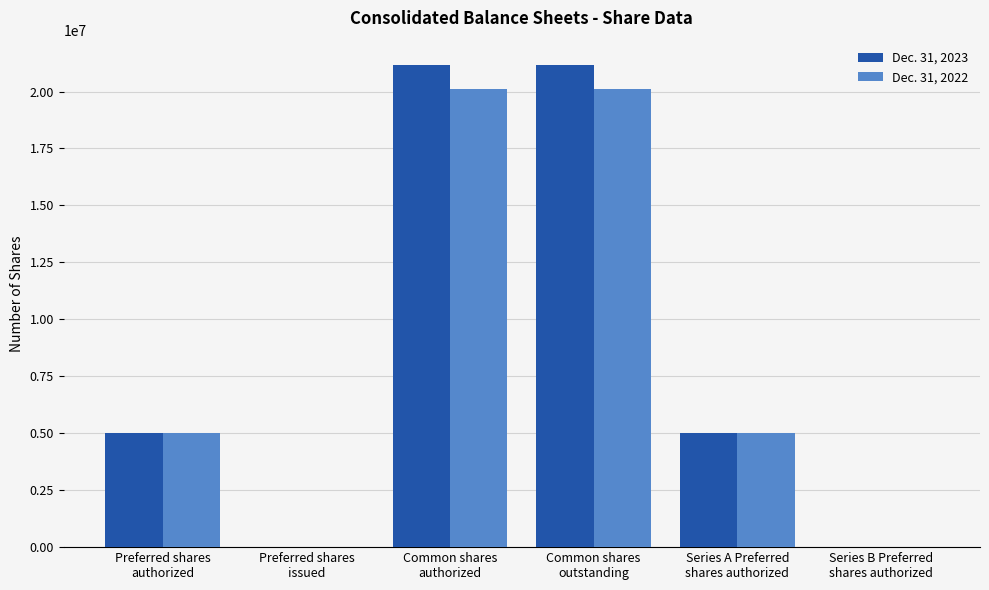

Count the number of categories in the chart.

6